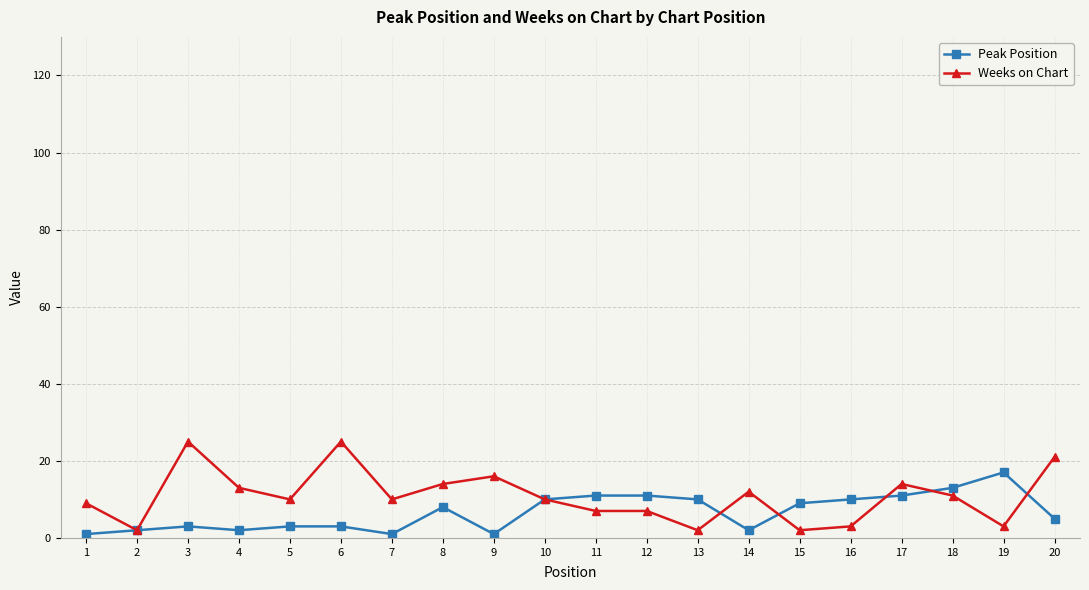

At which label does Peak Position reach its peak?

19